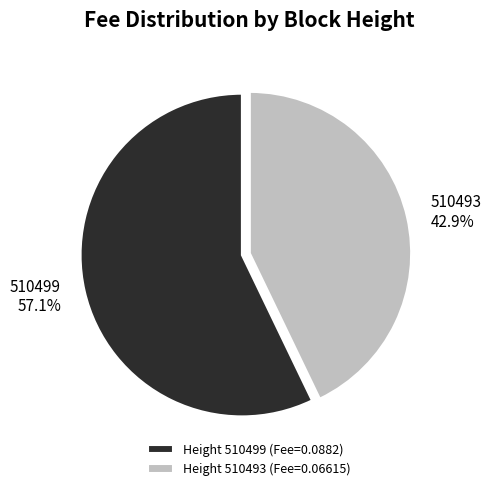

Which category has the smallest portion of the pie?

510493